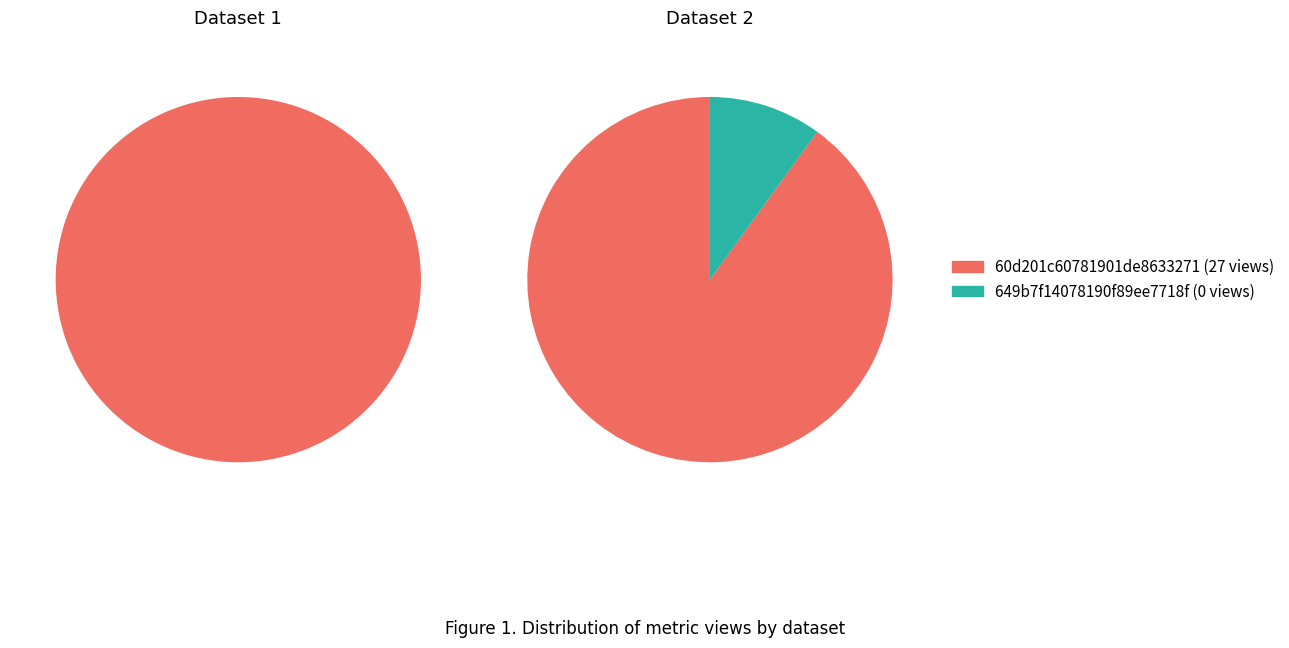

What portion of the pie excludes 649b7f14078190f89ee7718f?

100.0%